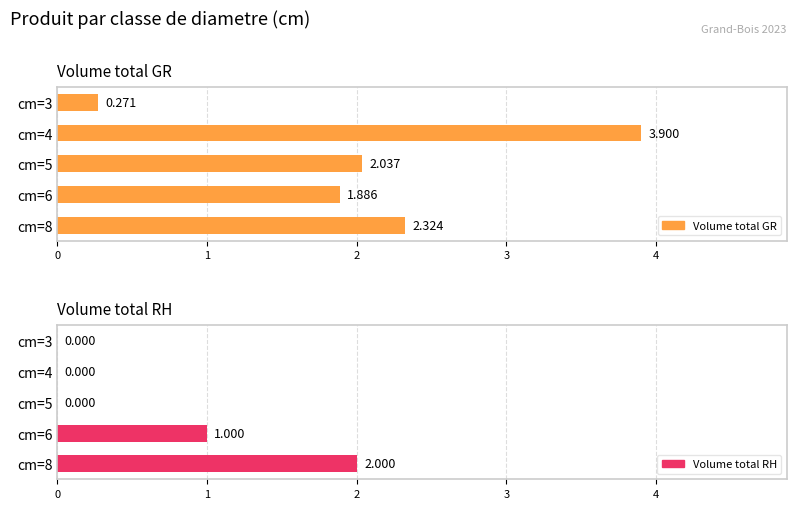

The Volume total RH series shows 0.8 at 2. True or false?

False